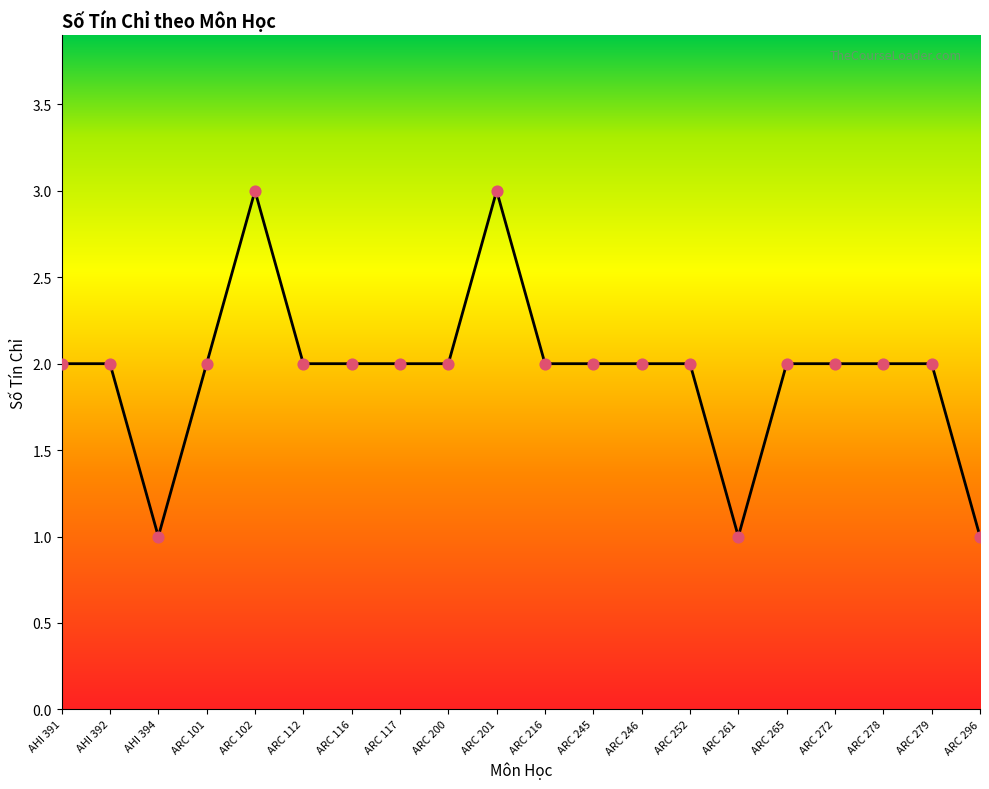

What is the change in value from ARC 201 to ARC 265?

-1